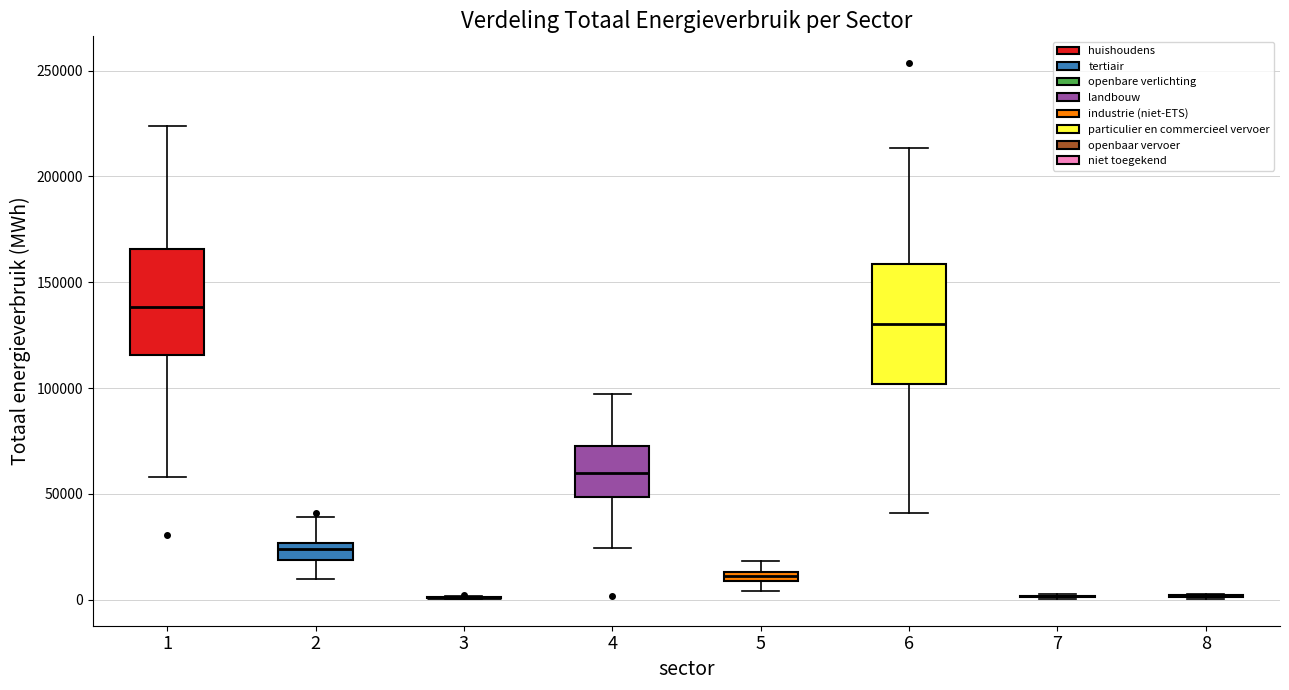

Comparing the boxes themselves (not the whiskers), which one is the tallest?

6